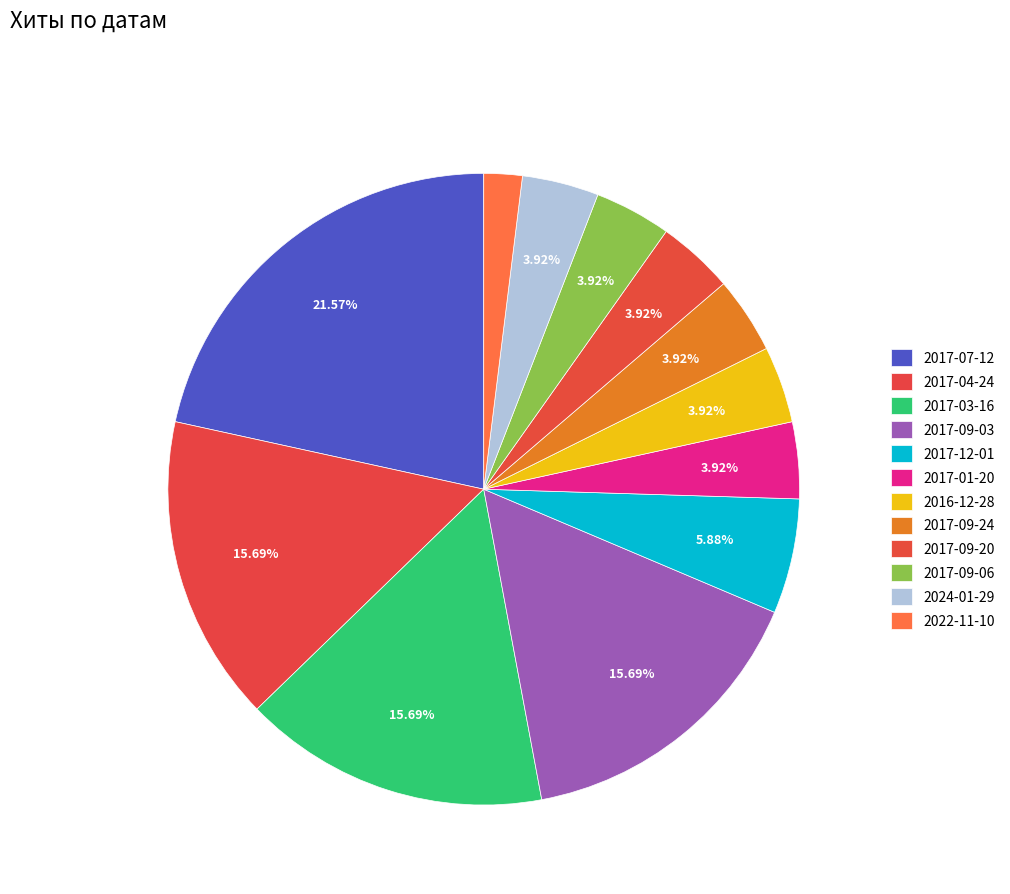

True or false: 2016-12-28 accounts for 4% of the total.

True